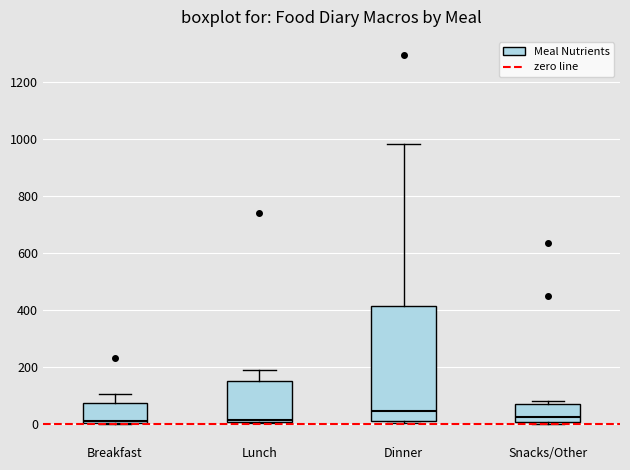

Reading left to right, read every box against the y-axis: the position of its median line, the range the box covers, and the ends of its whiskers. The values are not printed on the chart, so give them approximately, as read against the axis.

Breakfast: median 0 (just above the box's lower edge), box 0 to 80, whiskers 0 to 100
Lunch: median 20, box 0 to 140, whiskers 0 to 200
Dinner: median 40, box 0 to 420, whiskers 0 to 980
Snacks/Other: median 20, box 0 to 80, whiskers 0 to 80 (just above the box's upper edge)